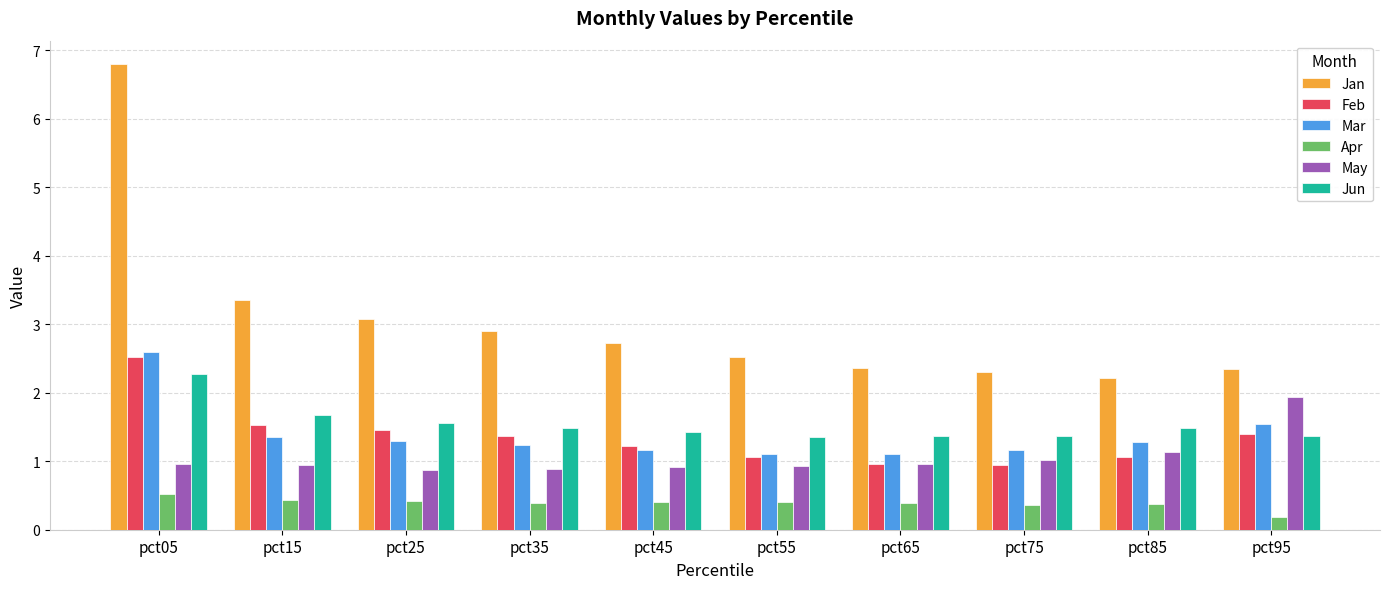

What is the difference between the Jun values at pct45 and pct15?

0.3